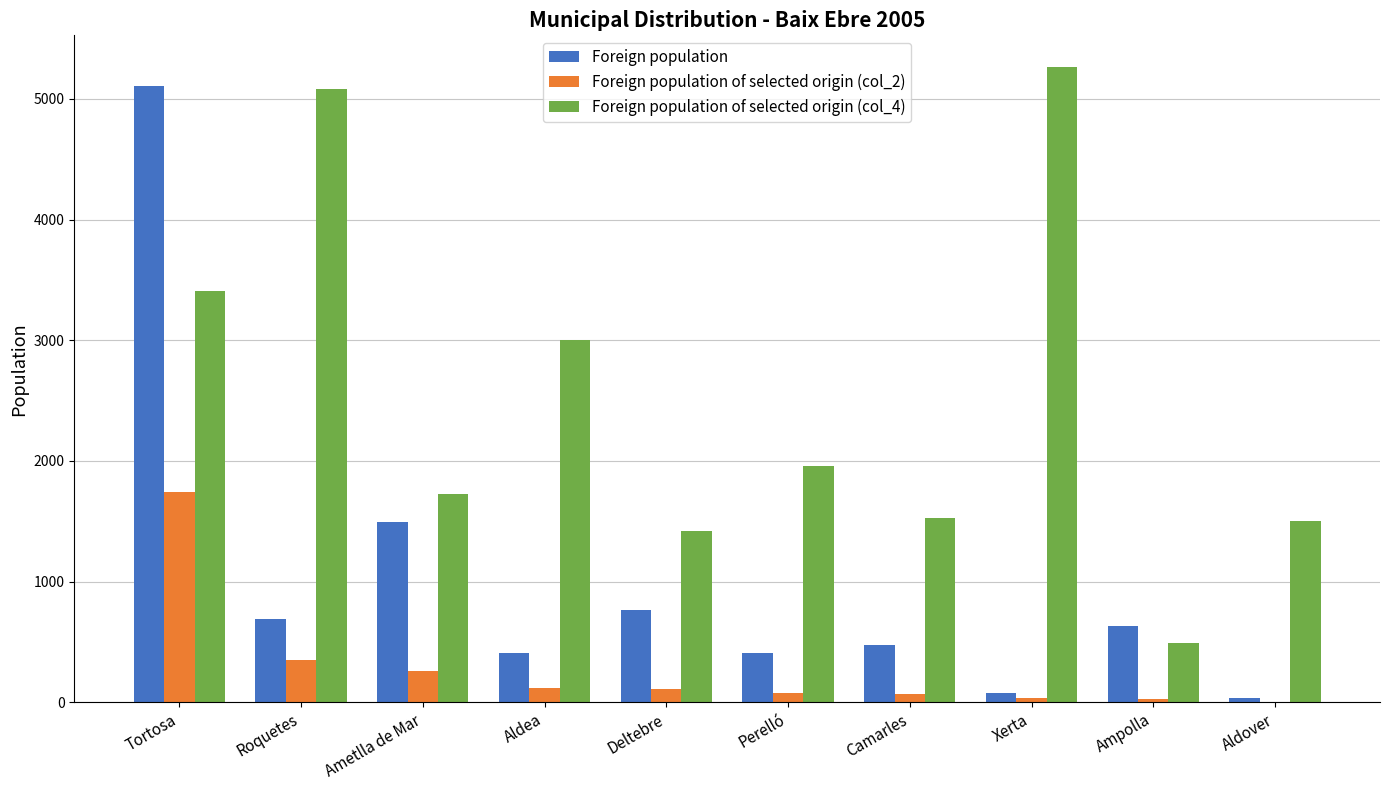

What is the maximum value shown in the chart?

5263